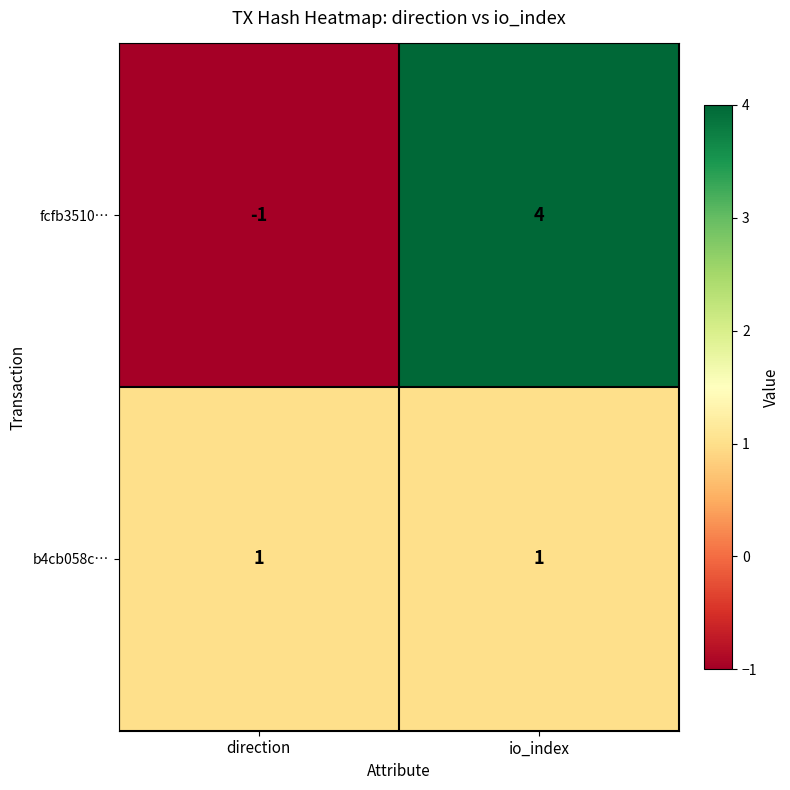

At direction, list the series in order from smallest to largest.

fcfb3510…, b4cb058c…